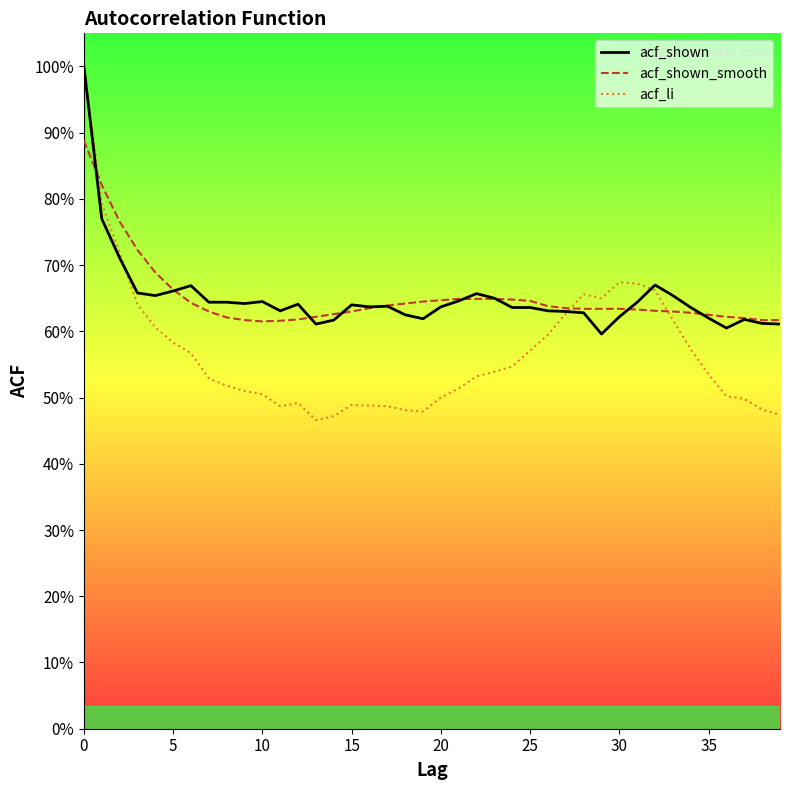

Count the number of categories in the chart.

40